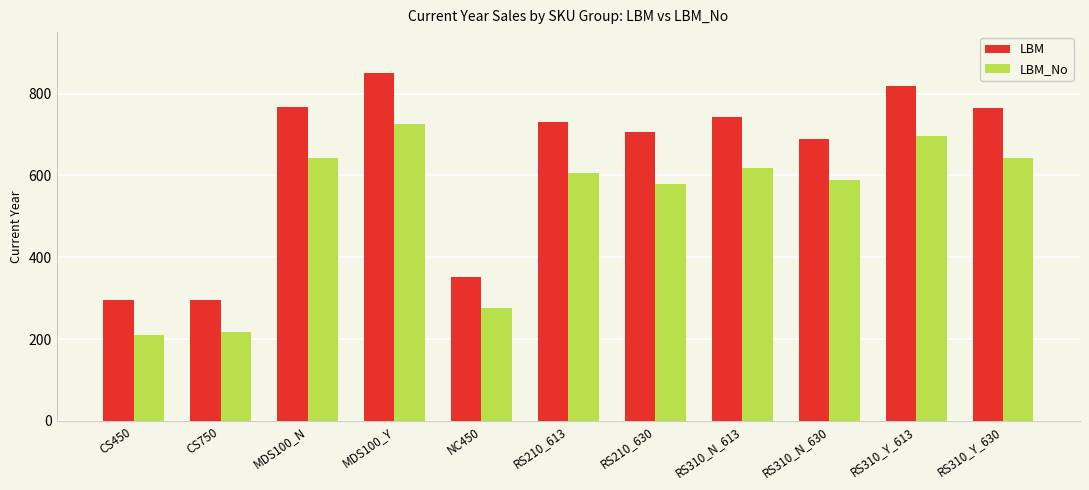

Which series has the largest range (max minus min)?

LBM